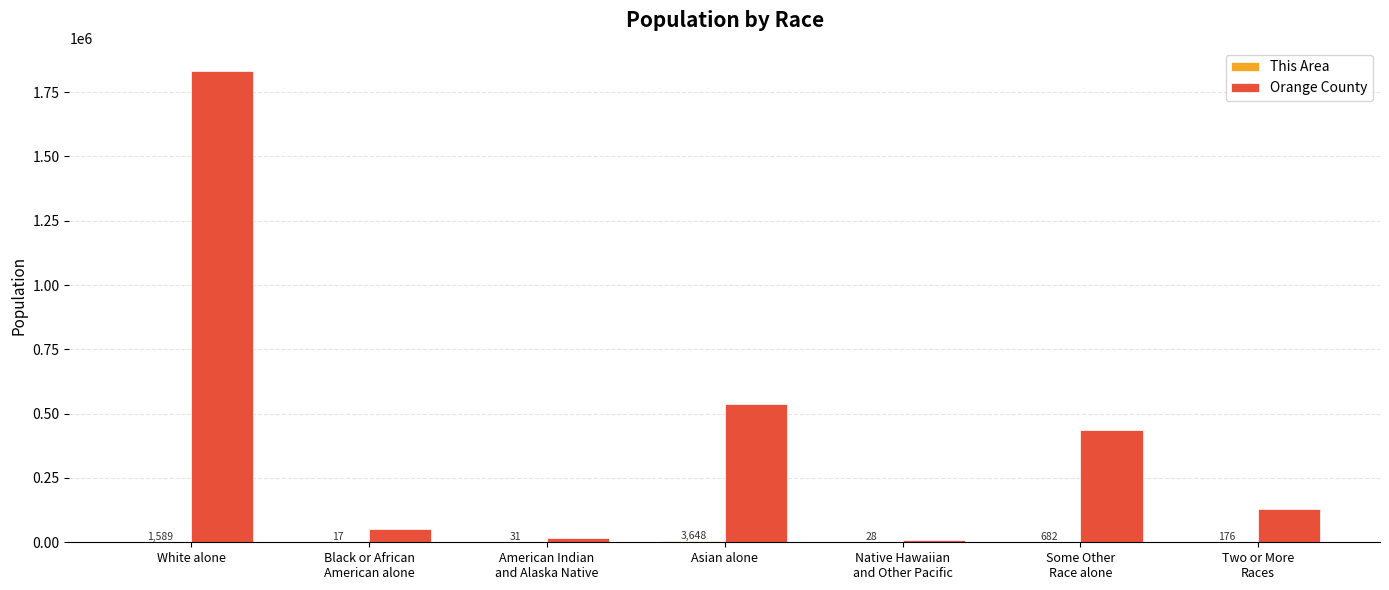

What is the total value across all series at White alone?

1832347